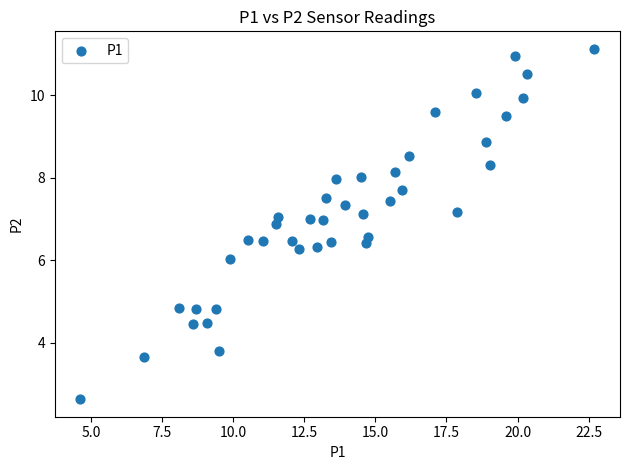

What is the range of X values (max minus min)?

18.1